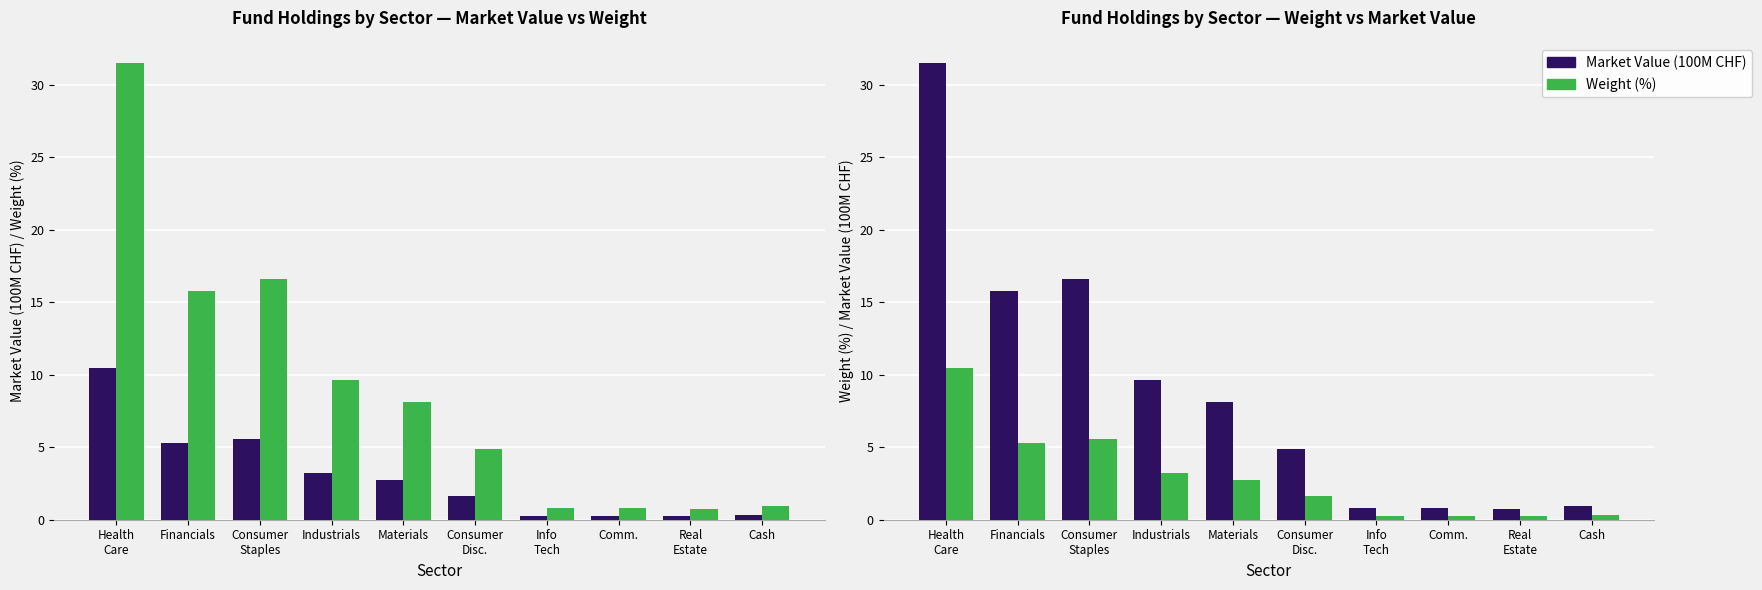

True or false: Market Value (100M CHF) has a value of 2.7 at Consumer
Disc..

False